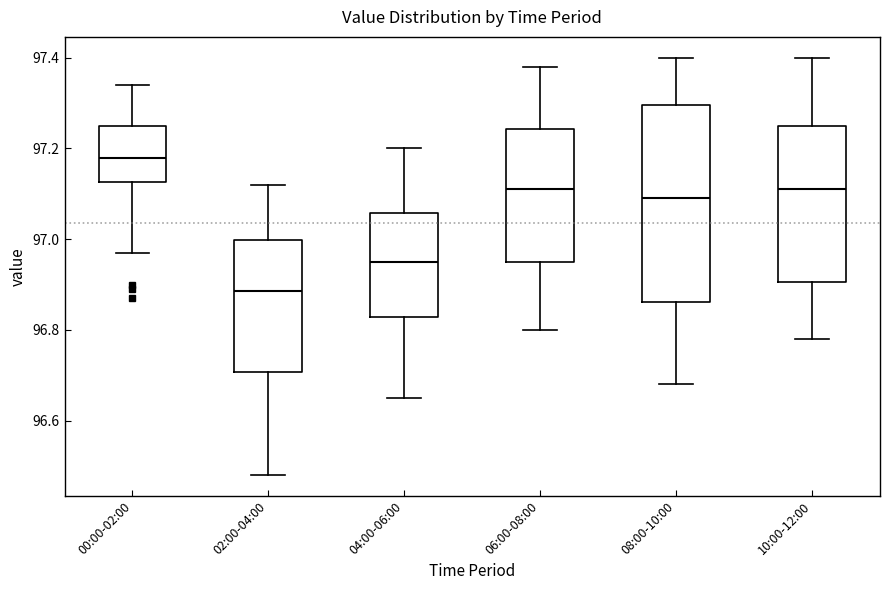

Where does the median line of the box for 00:00-02:00 sit on the y-axis? The values are not printed on the chart, so give them approximately, as read against the axis.

97.18